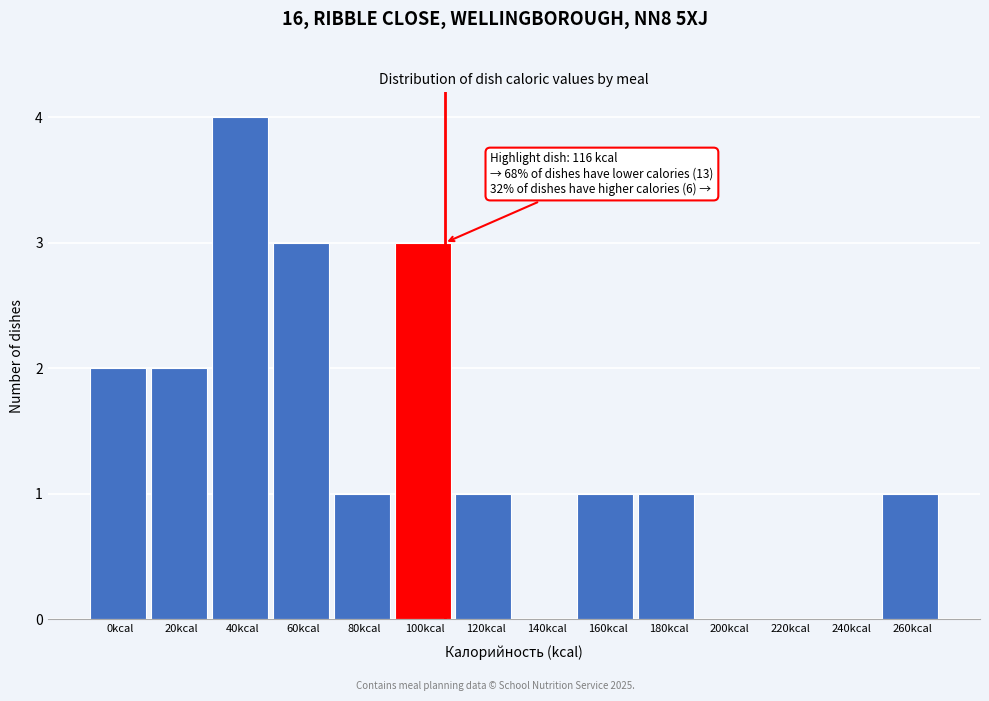

Reading left to right, extract all data points from this chart.

0kcal=2	20kcal=2	40kcal=4	60kcal=3	80kcal=1	100kcal=3	120kcal=1	140kcal=0	160kcal=1	180kcal=1	200kcal=0	220kcal=0	240kcal=0	260kcal=1